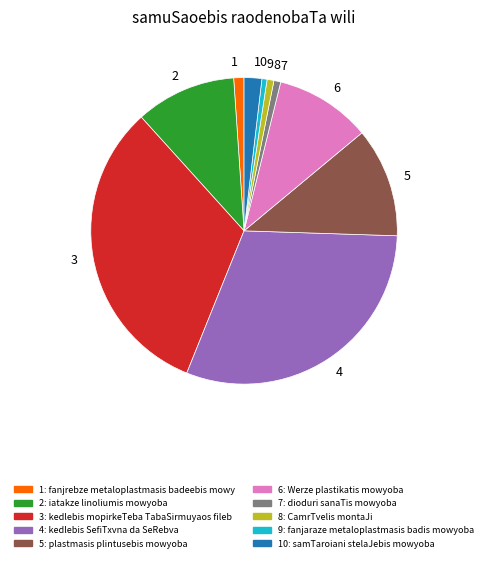

The 2 slice represents 11% of the pie. True or false?

True